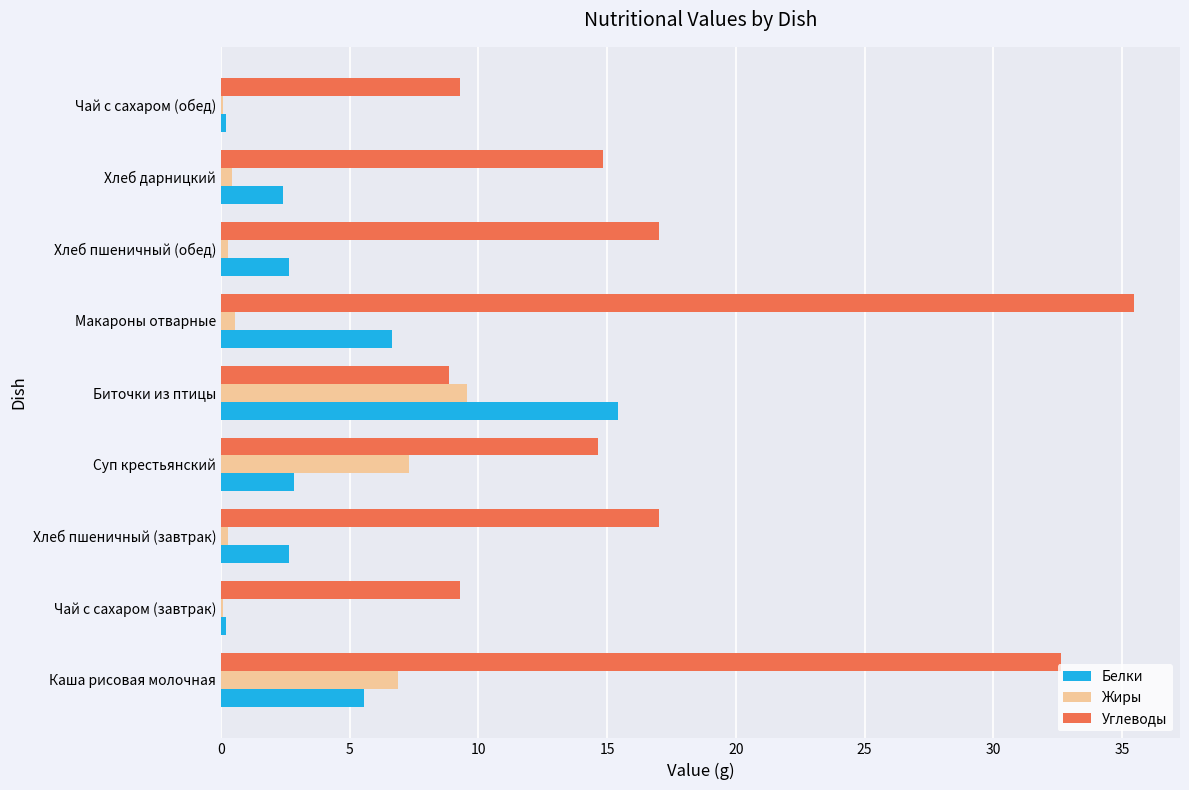

Which series has the largest total across all categories?

Углеводы